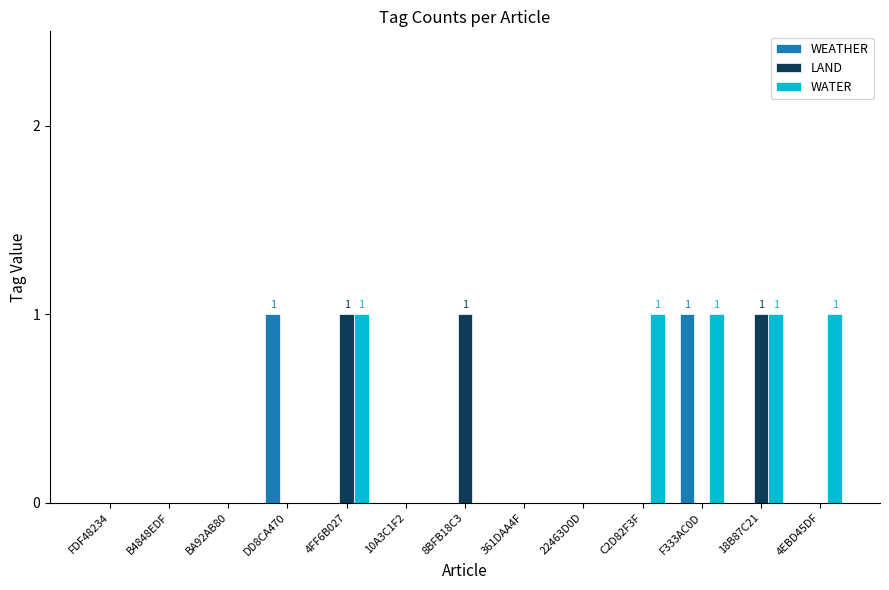

Are the bars horizontal?

No